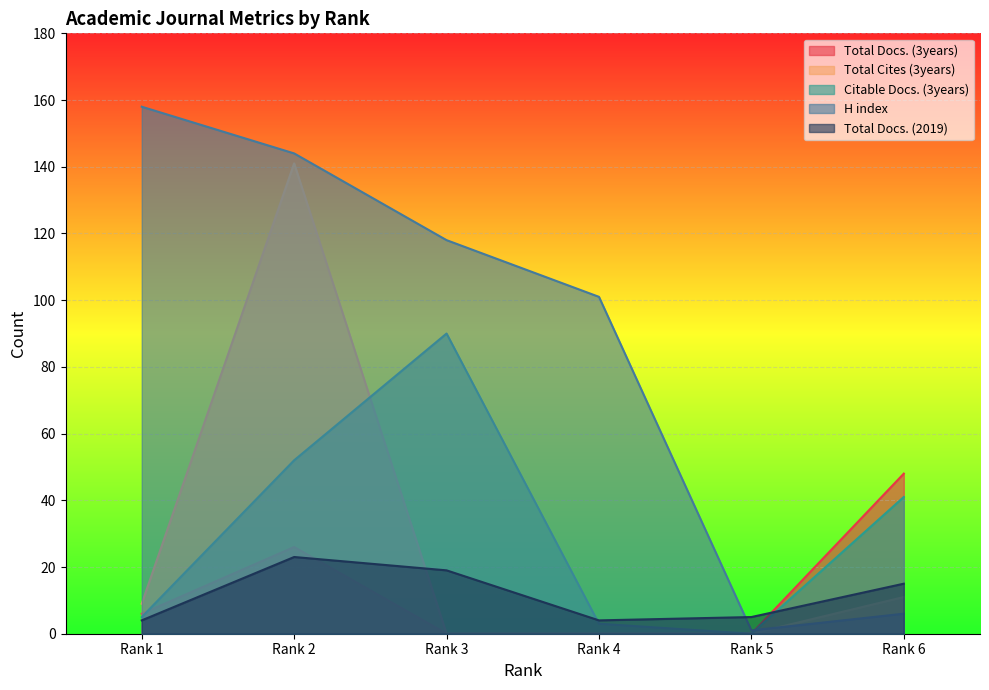

Rank the series at Rank 3 from lowest to highest value.

Total Docs. (3years), Total Cites (3years), Total Docs. (2019), Citable Docs. (3years), H index